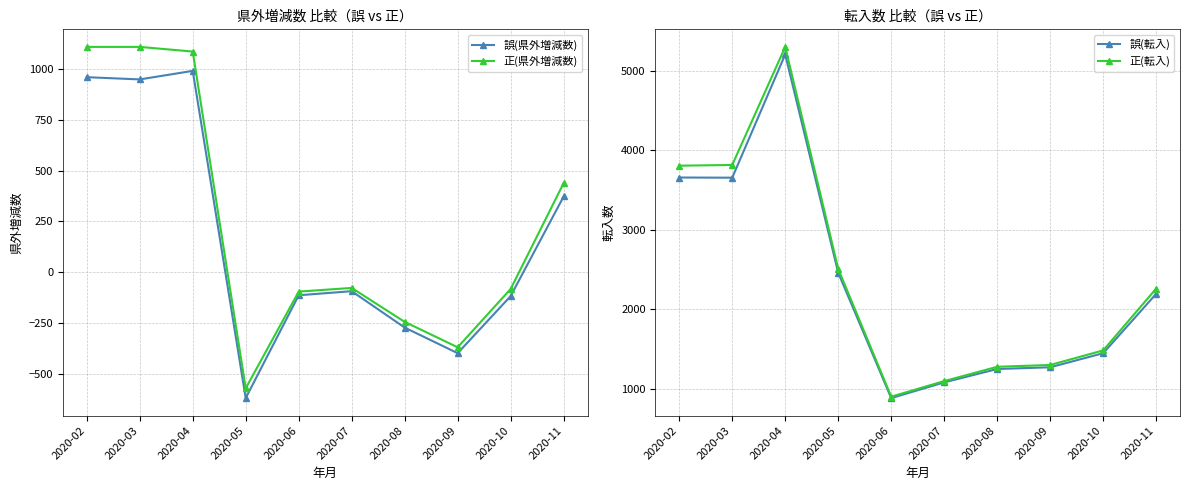

How many interior local peaks does the 誤(県外増減数) series have?

2